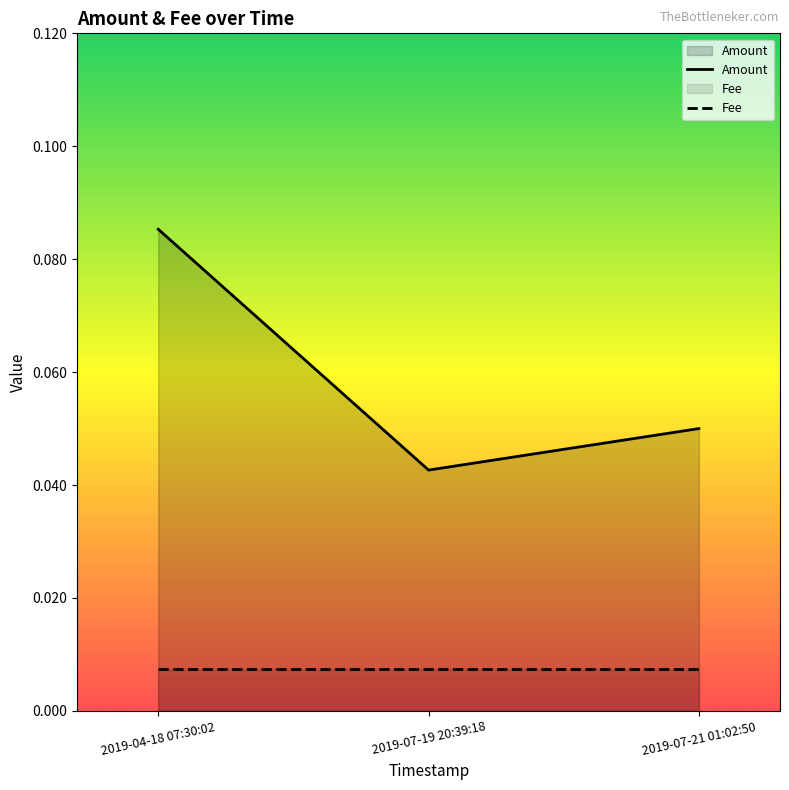

Reading left to right, list all the values displayed in this chart.

2019-04-18 07:30:02=0.1	2019-07-19 20:39:18=0.0	2019-07-21 01:02:50=0.1